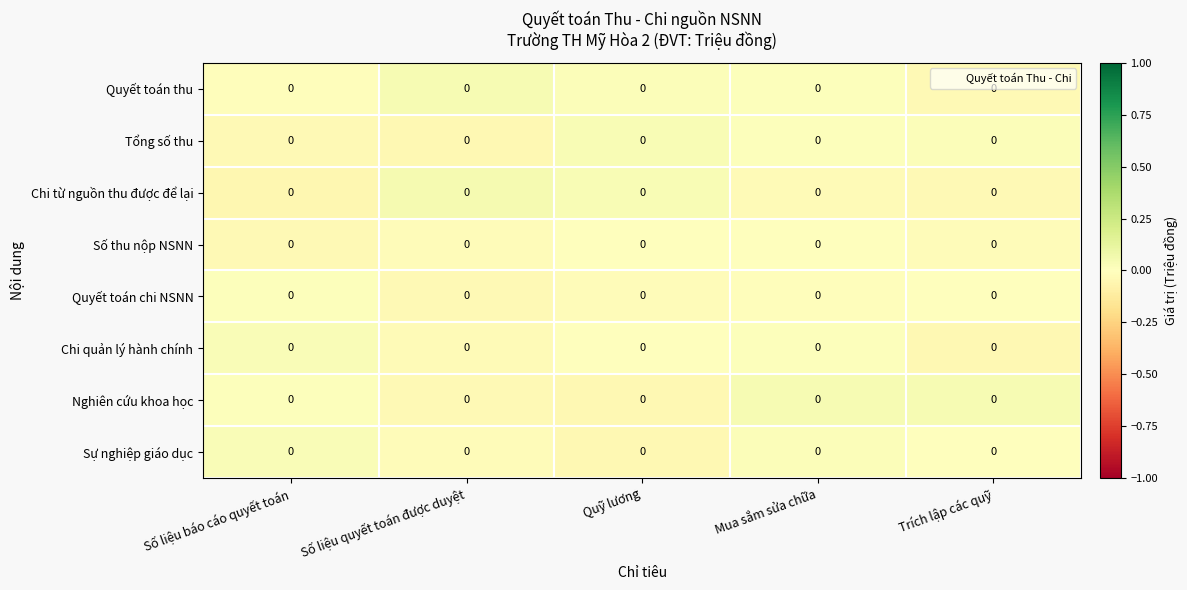

What is the total value across all series at Trích lập các quỹ?

-0.1